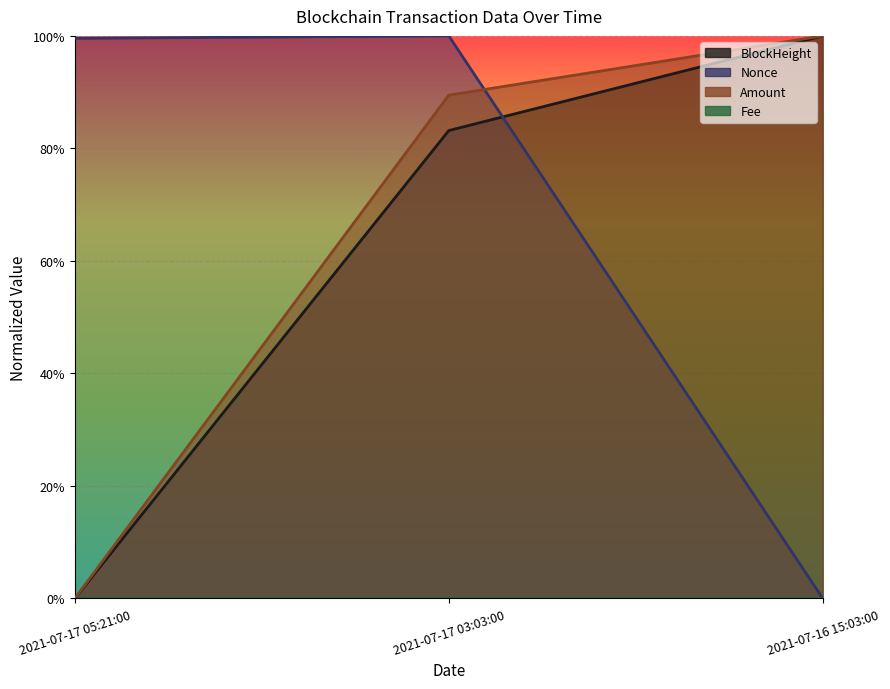

Which series has the largest range (max minus min)?

BlockHeight